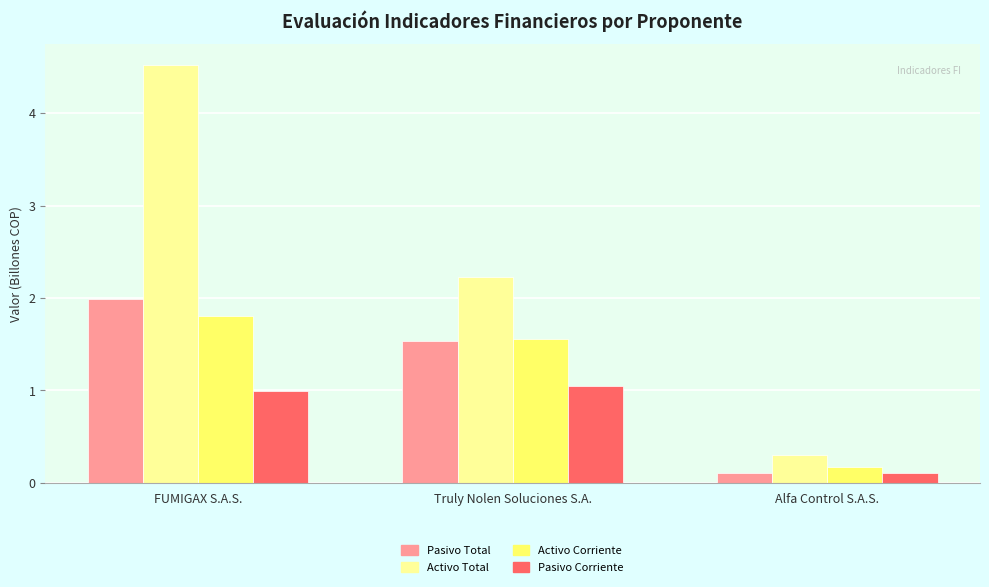

How many data points in Pasivo Total are less than 1?

1